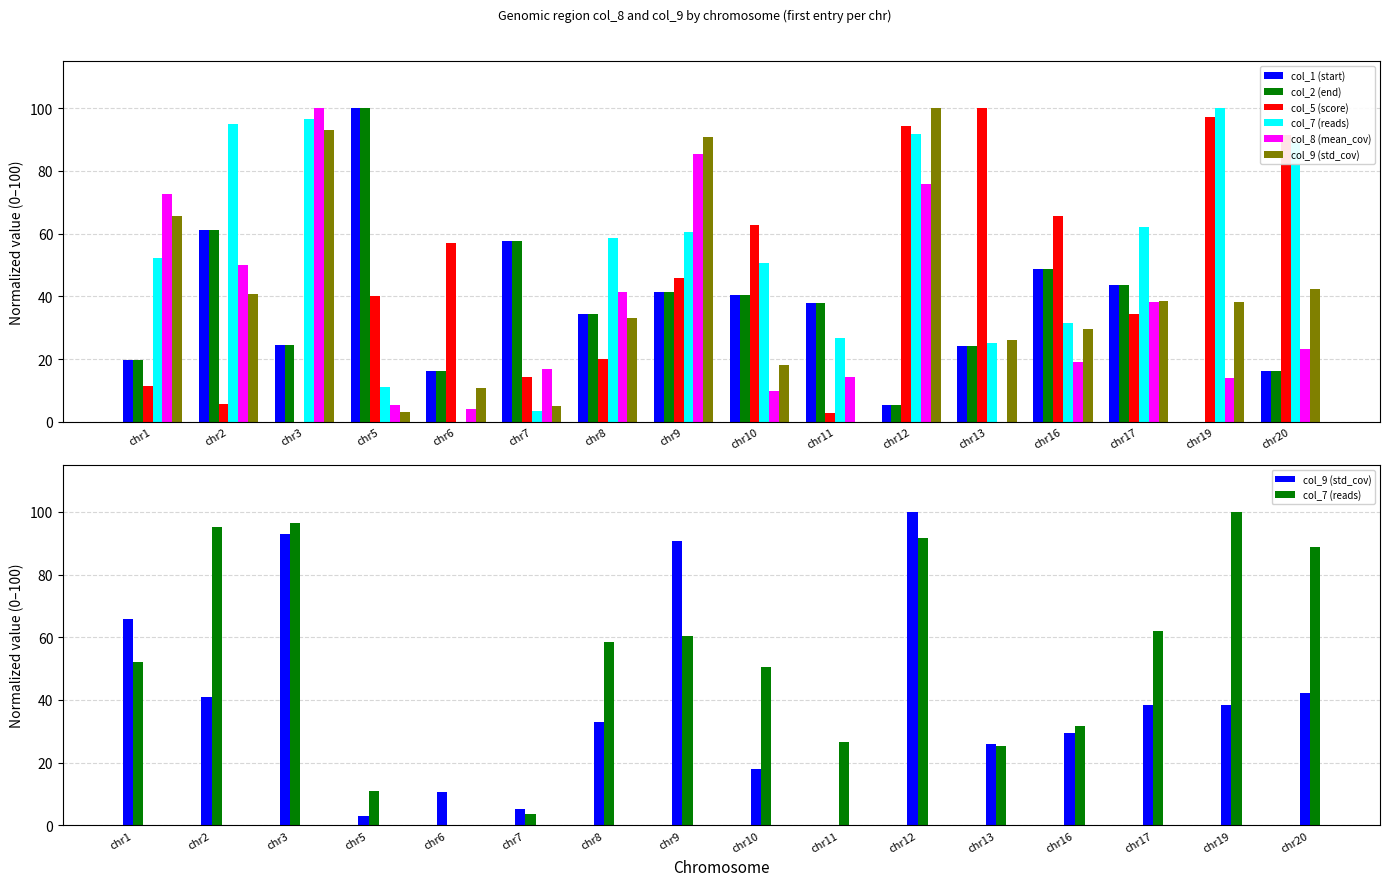

At chr1, list the series in order from largest to smallest.

col_8 (mean_cov), col_9 (std_cov), col_7 (reads), col_2 (end), col_1 (start), col_5 (score)